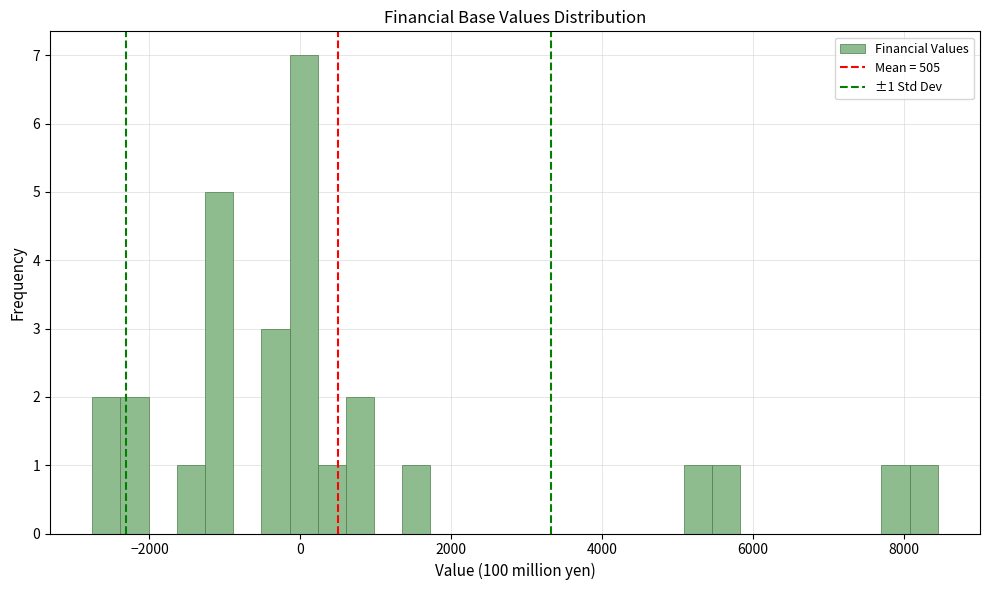

Read against the x-axis, roughly where is the centre of the tallest bar?

0